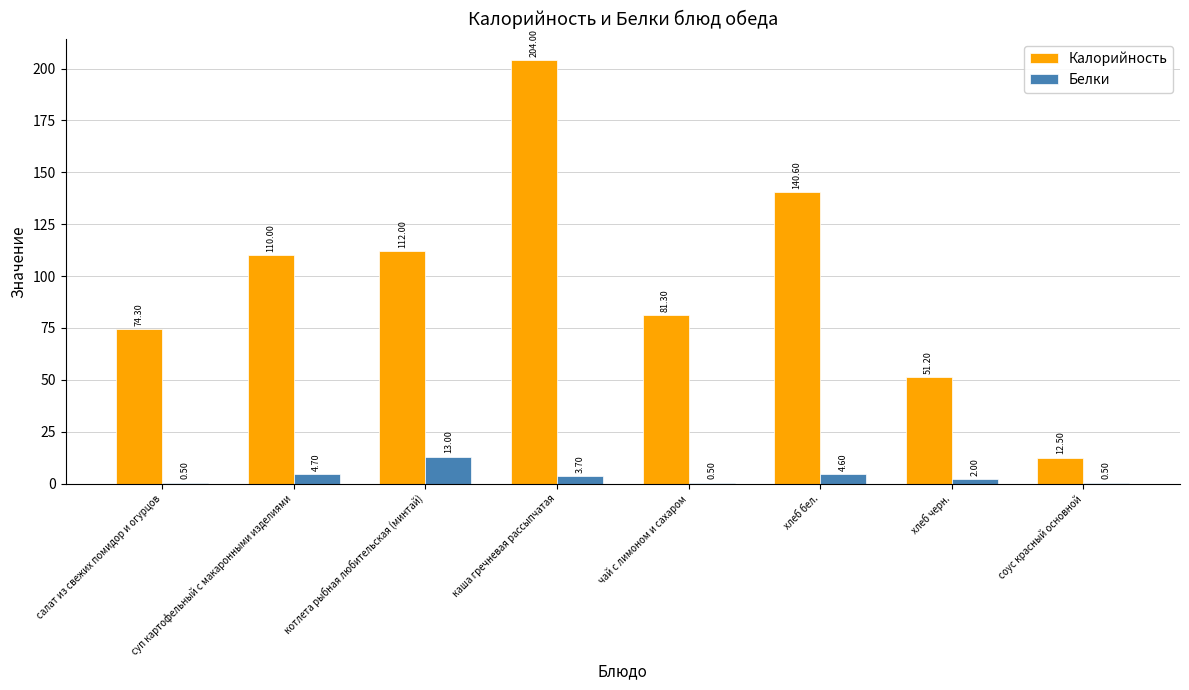

Which category has the highest value in the Калорийность series?

каша гречневая рассыпчатая